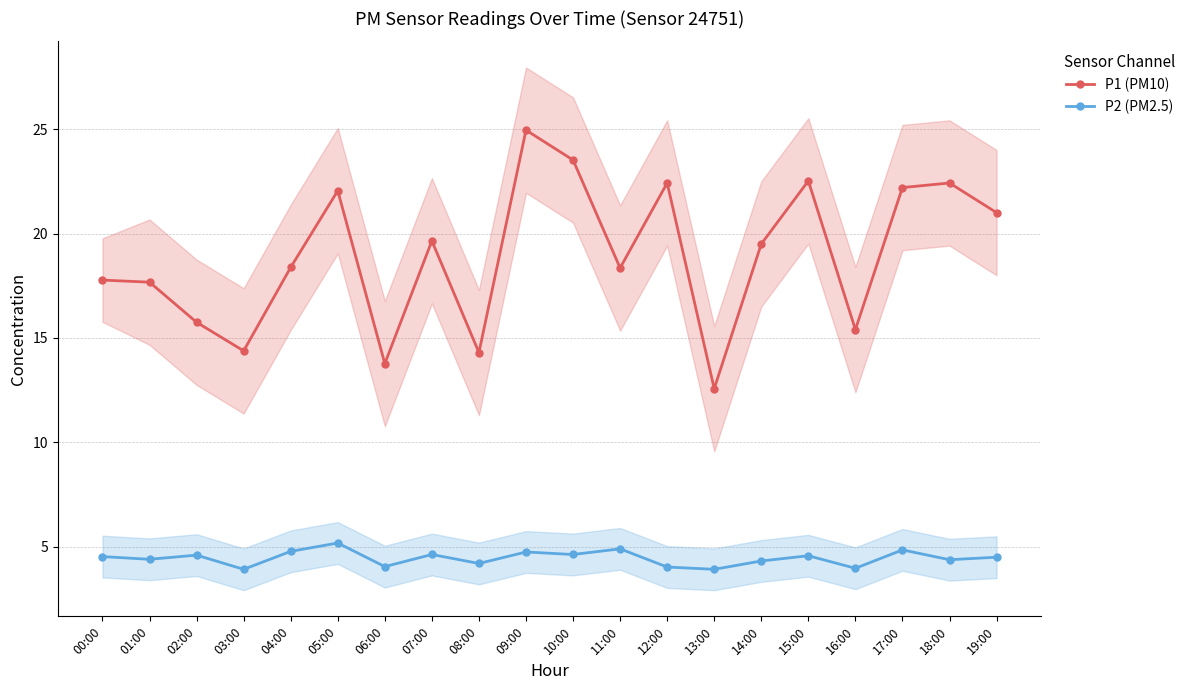

Where is the first local maximum for P2 (PM2.5)?

02:00